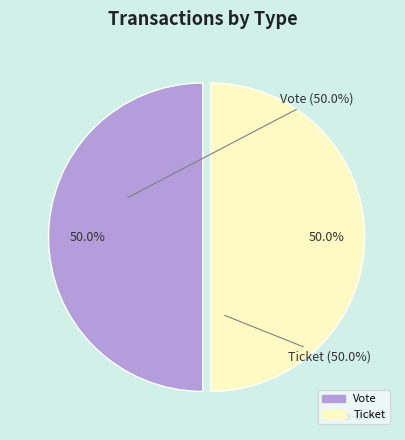

How much of the chart is everything except Ticket?

50.0%